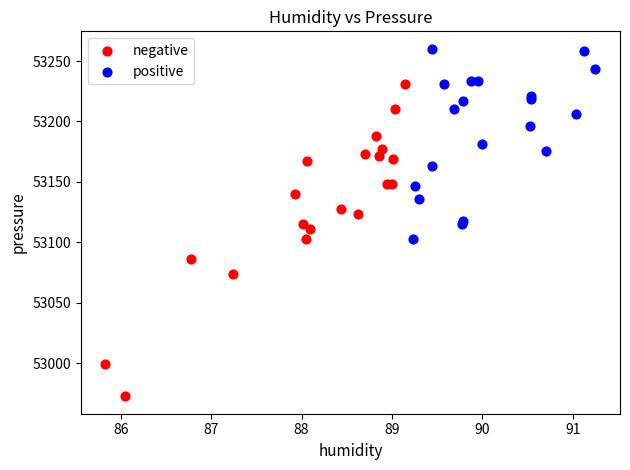

Which series has the widest spread of Y values?

negative